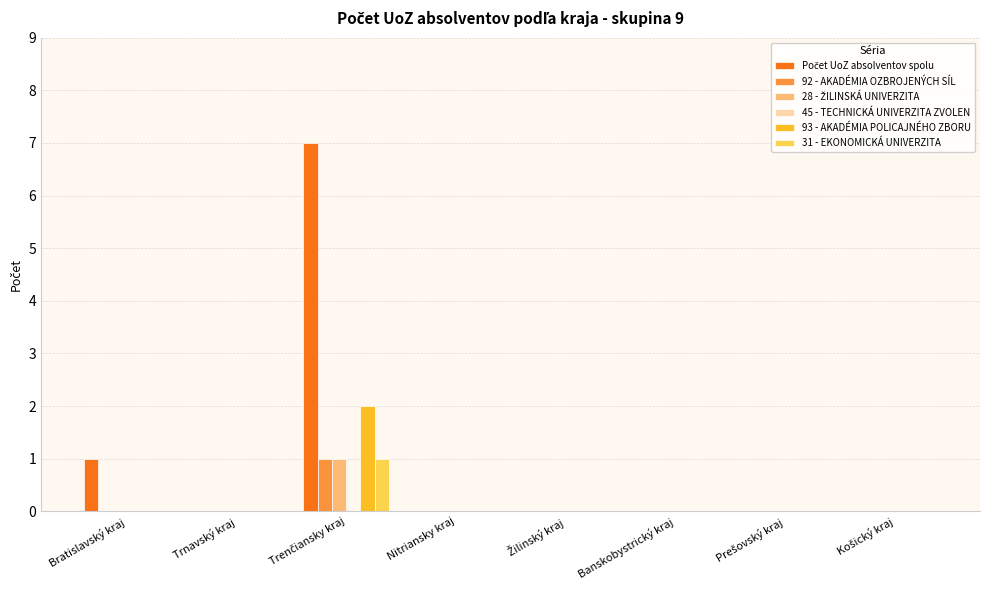

How many data points does each series have?

8